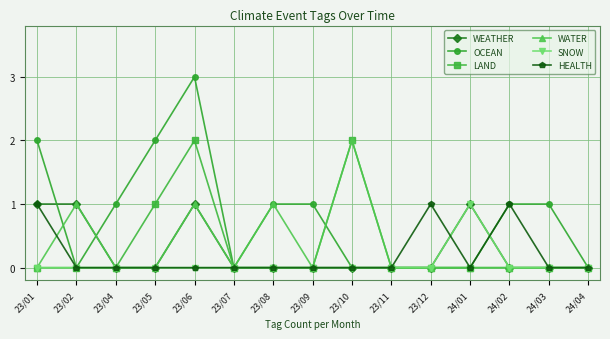

Does the chart have visible grid lines?

Yes